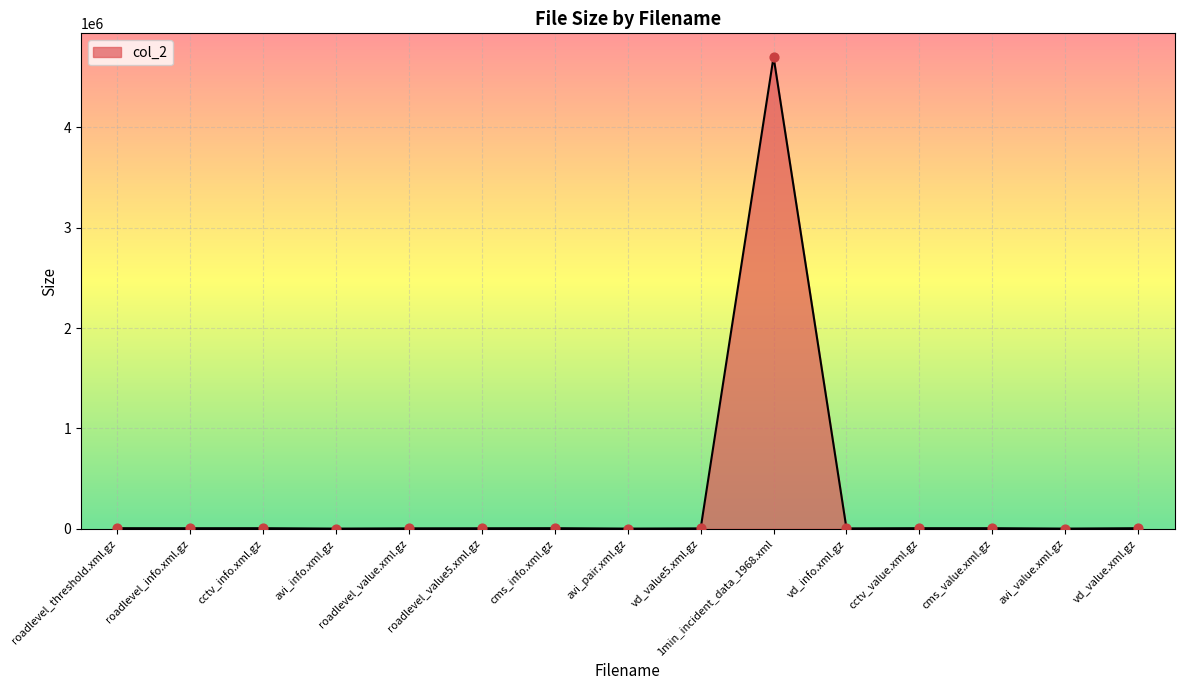

What is the change in value from 1min_incident_data_1968.xml to cctv_value.xml.gz?

-4695323